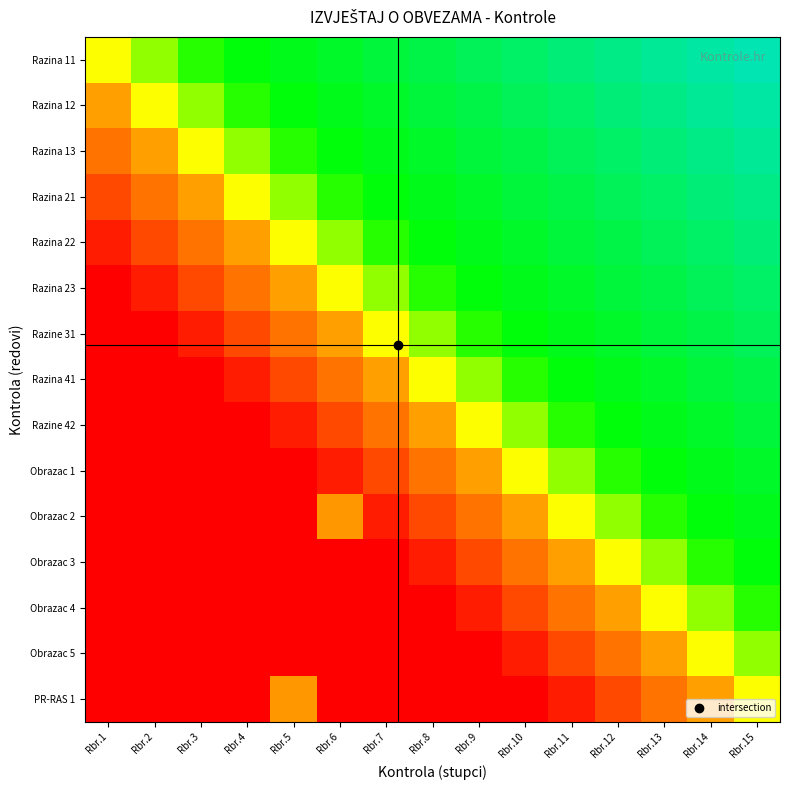

Reading right to left, what are all the values shown in this chart?

Razina 11: Rbr.15=1.0	Rbr.14=1.0	Rbr.13=1.0	Rbr.12=0.9	Rbr.11=0.9	Rbr.10=0.9	Rbr.9=0.9	Rbr.8=0.8	Rbr.7=0.8	Rbr.6=0.8	Rbr.5=0.8	Rbr.4=0.8	Rbr.3=0.7	Rbr.2=0.6	Rbr.1=0.5
Razina 12: Rbr.15=1.0	Rbr.14=1.0	Rbr.13=0.9	Rbr.12=0.9	Rbr.11=0.9	Rbr.10=0.9	Rbr.9=0.8	Rbr.8=0.8	Rbr.7=0.8	Rbr.6=0.8	Rbr.5=0.8	Rbr.4=0.7	Rbr.3=0.6	Rbr.2=0.5	Rbr.1=0.3
Razina 13: Rbr.15=1.0	Rbr.14=0.9	Rbr.13=0.9	Rbr.12=0.9	Rbr.11=0.9	Rbr.10=0.8	Rbr.9=0.8	Rbr.8=0.8	Rbr.7=0.8	Rbr.6=0.8	Rbr.5=0.7	Rbr.4=0.6	Rbr.3=0.5	Rbr.2=0.3	Rbr.1=0.2
Razina 21: Rbr.15=0.9	Rbr.14=0.9	Rbr.13=0.9	Rbr.12=0.9	Rbr.11=0.8	Rbr.10=0.8	Rbr.9=0.8	Rbr.8=0.8	Rbr.7=0.8	Rbr.6=0.7	Rbr.5=0.6	Rbr.4=0.5	Rbr.3=0.3	Rbr.2=0.2	Rbr.1=0.1
Razina 22: Rbr.15=0.9	Rbr.14=0.9	Rbr.13=0.9	Rbr.12=0.8	Rbr.11=0.8	Rbr.10=0.8	Rbr.9=0.8	Rbr.8=0.8	Rbr.7=0.7	Rbr.6=0.6	Rbr.5=0.5	Rbr.4=0.3	Rbr.3=0.2	Rbr.2=0.1	Rbr.1=0.1
Razina 23: Rbr.15=0.9	Rbr.14=0.9	Rbr.13=0.8	Rbr.12=0.8	Rbr.11=0.8	Rbr.10=0.8	Rbr.9=0.8	Rbr.8=0.7	Rbr.7=0.6	Rbr.6=0.5	Rbr.5=0.3	Rbr.4=0.2	Rbr.3=0.1	Rbr.2=0.1	Rbr.1=0.0
Razine 31: Rbr.15=0.9	Rbr.14=0.8	Rbr.13=0.8	Rbr.12=0.8	Rbr.11=0.8	Rbr.10=0.8	Rbr.9=0.7	Rbr.8=0.6	Rbr.7=0.5	Rbr.6=0.3	Rbr.5=0.2	Rbr.4=0.1	Rbr.3=0.1	Rbr.2=0.0	Rbr.1=0.0
Razina 41: Rbr.15=0.8	Rbr.14=0.8	Rbr.13=0.8	Rbr.12=0.8	Rbr.11=0.8	Rbr.10=0.7	Rbr.9=0.6	Rbr.8=0.5	Rbr.7=0.3	Rbr.6=0.2	Rbr.5=0.1	Rbr.4=0.1	Rbr.3=0.0	Rbr.2=0.0	Rbr.1=0.0
Razine 42: Rbr.15=0.8	Rbr.14=0.8	Rbr.13=0.8	Rbr.12=0.8	Rbr.11=0.7	Rbr.10=0.6	Rbr.9=0.5	Rbr.8=0.3	Rbr.7=0.2	Rbr.6=0.1	Rbr.5=0.1	Rbr.4=0.0	Rbr.3=0.0	Rbr.2=0.0	Rbr.1=0.0
Obrazac 1: Rbr.15=0.8	Rbr.14=0.8	Rbr.13=0.8	Rbr.12=0.7	Rbr.11=0.6	Rbr.10=0.5	Rbr.9=0.3	Rbr.8=0.2	Rbr.7=0.1	Rbr.6=0.1	Rbr.5=0.0	Rbr.4=0.0	Rbr.3=0.0	Rbr.2=0.0	Rbr.1=0.0
Obrazac 2: Rbr.15=0.8	Rbr.14=0.8	Rbr.13=0.7	Rbr.12=0.6	Rbr.11=0.5	Rbr.10=0.3	Rbr.9=0.2	Rbr.8=0.1	Rbr.7=0.1	Rbr.6=0.3	Rbr.5=0.0	Rbr.4=0.0	Rbr.3=0.0	Rbr.2=0.0	Rbr.1=0.0
Obrazac 3: Rbr.15=0.8	Rbr.14=0.7	Rbr.13=0.6	Rbr.12=0.5	Rbr.11=0.3	Rbr.10=0.2	Rbr.9=0.1	Rbr.8=0.1	Rbr.7=0.0	Rbr.6=0.0	Rbr.5=0.0	Rbr.4=0.0	Rbr.3=0.0	Rbr.2=0.0	Rbr.1=0.0
Obrazac 4: Rbr.15=0.7	Rbr.14=0.6	Rbr.13=0.5	Rbr.12=0.3	Rbr.11=0.2	Rbr.10=0.1	Rbr.9=0.1	Rbr.8=0.0	Rbr.7=0.0	Rbr.6=0.0	Rbr.5=0.0	Rbr.4=0.0	Rbr.3=0.0	Rbr.2=0.0	Rbr.1=0.0
Obrazac 5: Rbr.15=0.6	Rbr.14=0.5	Rbr.13=0.3	Rbr.12=0.2	Rbr.11=0.1	Rbr.10=0.1	Rbr.9=0.0	Rbr.8=0.0	Rbr.7=0.0	Rbr.6=0.0	Rbr.5=0.0	Rbr.4=0.0	Rbr.3=0.0	Rbr.2=0.0	Rbr.1=0.0
PR-RAS 1: Rbr.15=0.5	Rbr.14=0.3	Rbr.13=0.2	Rbr.12=0.1	Rbr.11=0.1	Rbr.10=0.0	Rbr.9=0.0	Rbr.8=0.0	Rbr.7=0.0	Rbr.6=0.0	Rbr.5=0.3	Rbr.4=0.0	Rbr.3=0.0	Rbr.2=0.0	Rbr.1=0.0